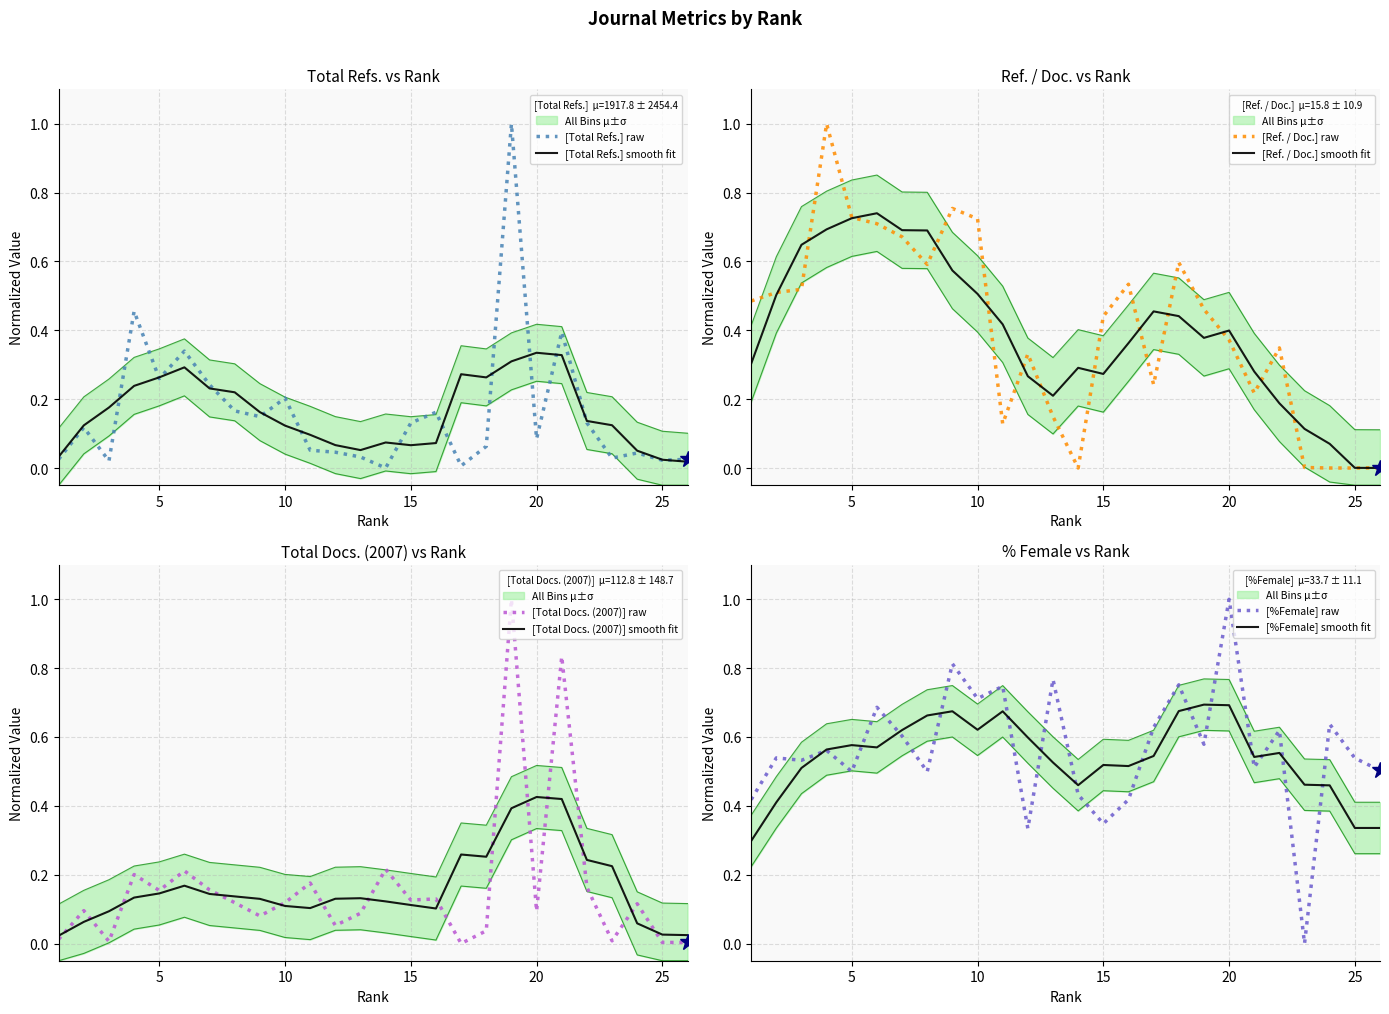

What is the sum of all Total Refs. values?

4.2